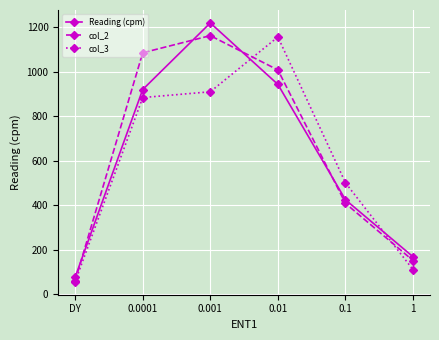

Reading right to left, transcribe all the data shown in this chart.

Reading (cpm): 1=169	0.1=425	0.01=943	0.001=1219	0.0001=920	DY=77
col_2: 1=152	0.1=409	0.01=1008	0.001=1162	0.0001=1085	DY=61
col_3: 1=111	0.1=501	0.01=1156	0.001=910	0.0001=884	DY=57